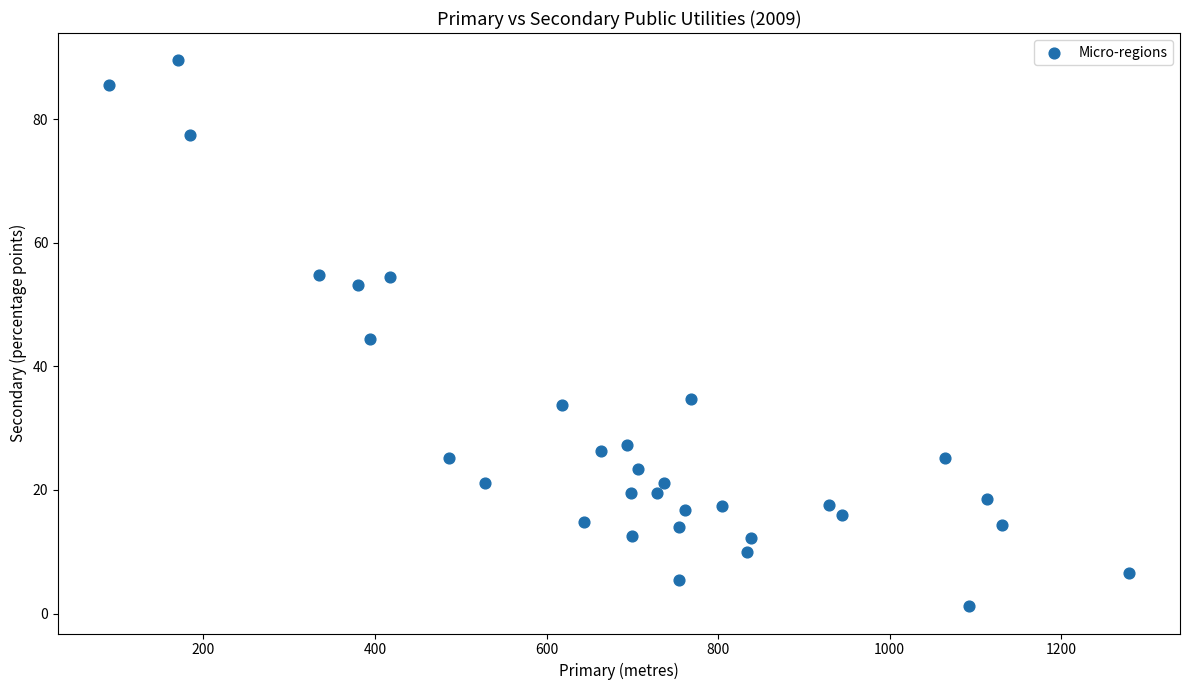

What is the range of X values (max minus min)?

1189.0